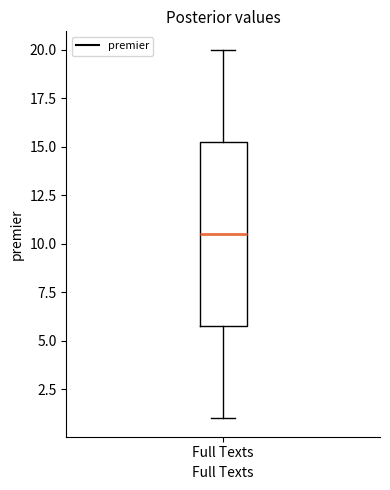

Where does the median line of the box for Full Texts sit on the y-axis? The values are not printed on the chart, so give them approximately, as read against the axis.

10.5